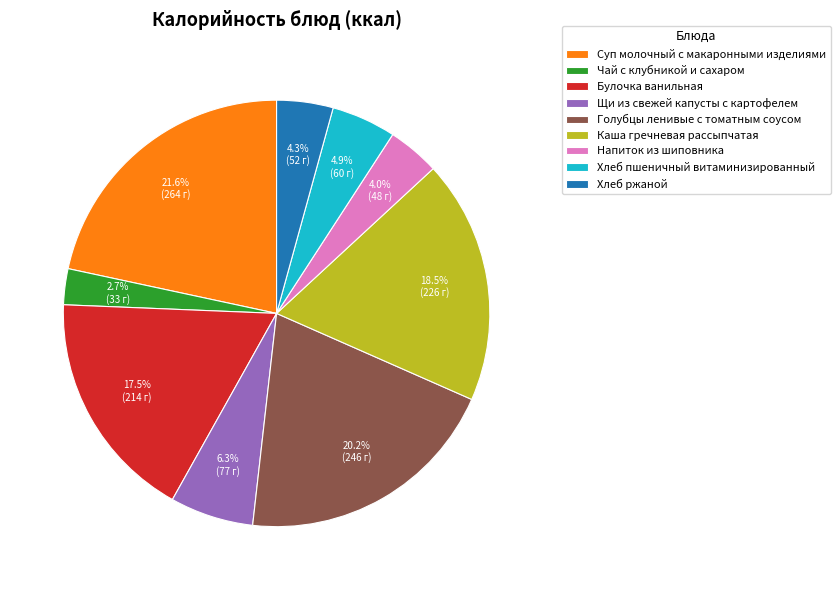

Between Щи из свежей капусты с картофелем and Булочка ванильная, which is larger?

Булочка ванильная